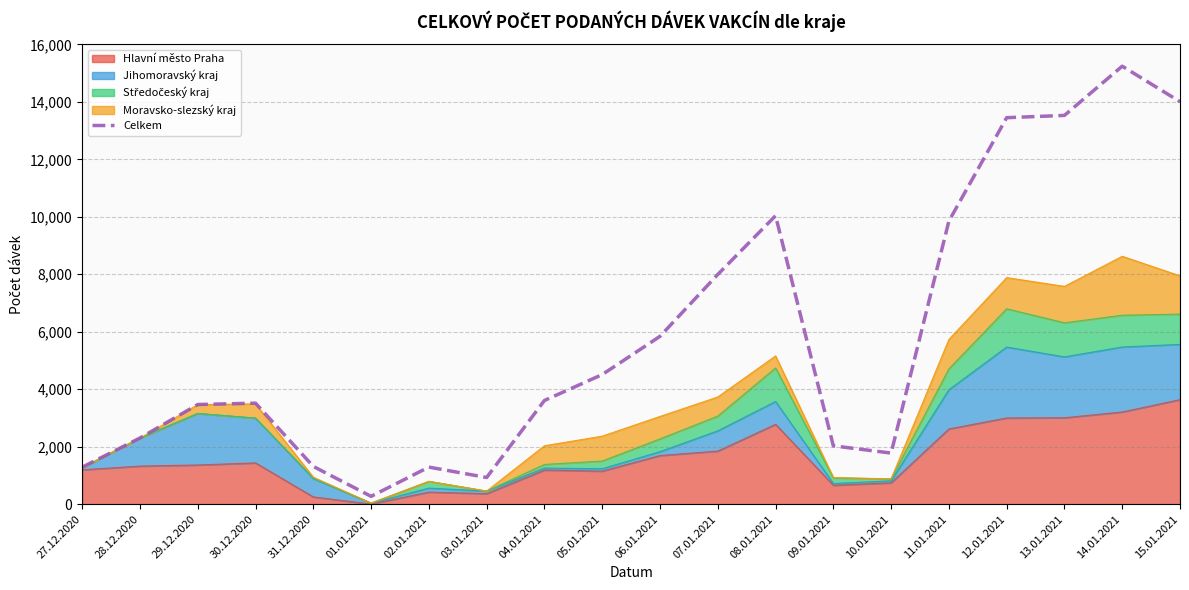

What position from the right is 03.01.2021?

13